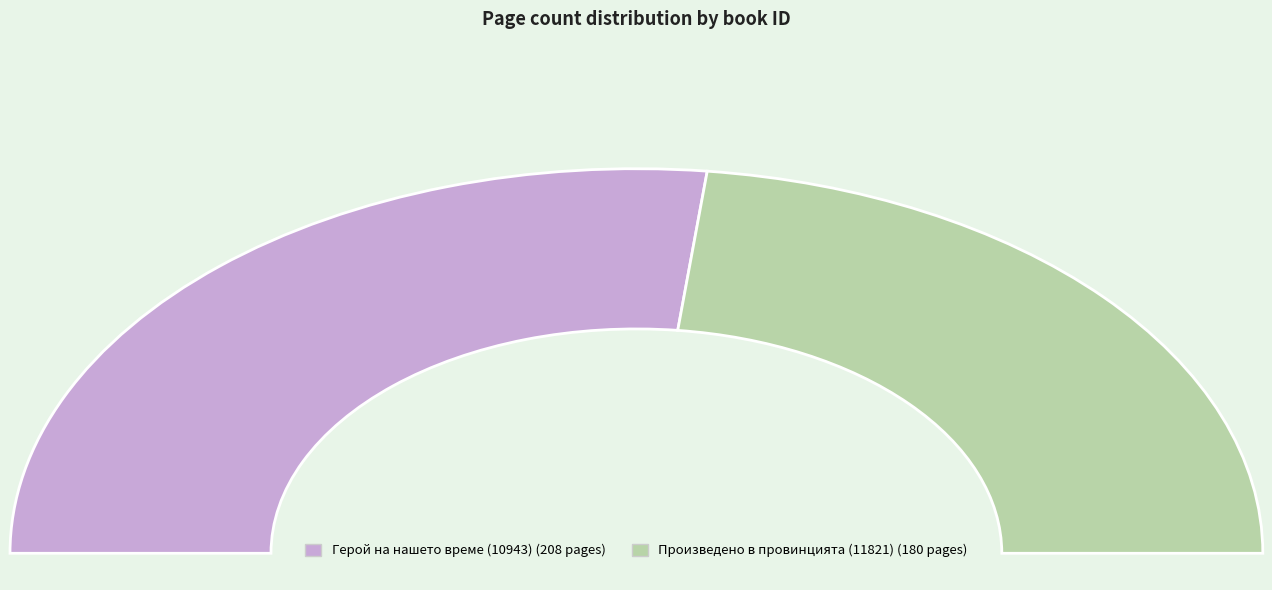

What percentage is the Герой на нашето време (10943) slice, to the nearest percent?

54%